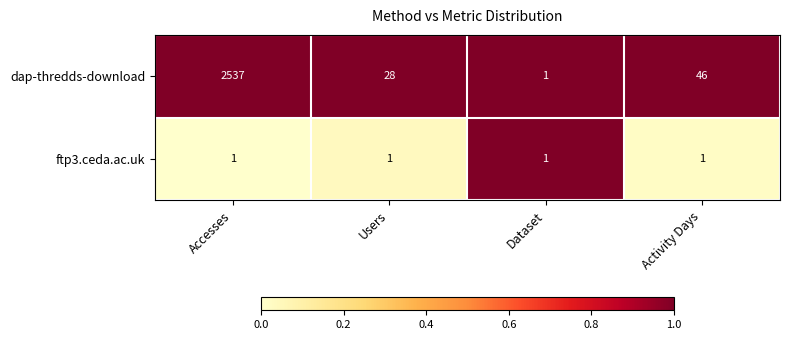

How many series are shown in this chart?

2